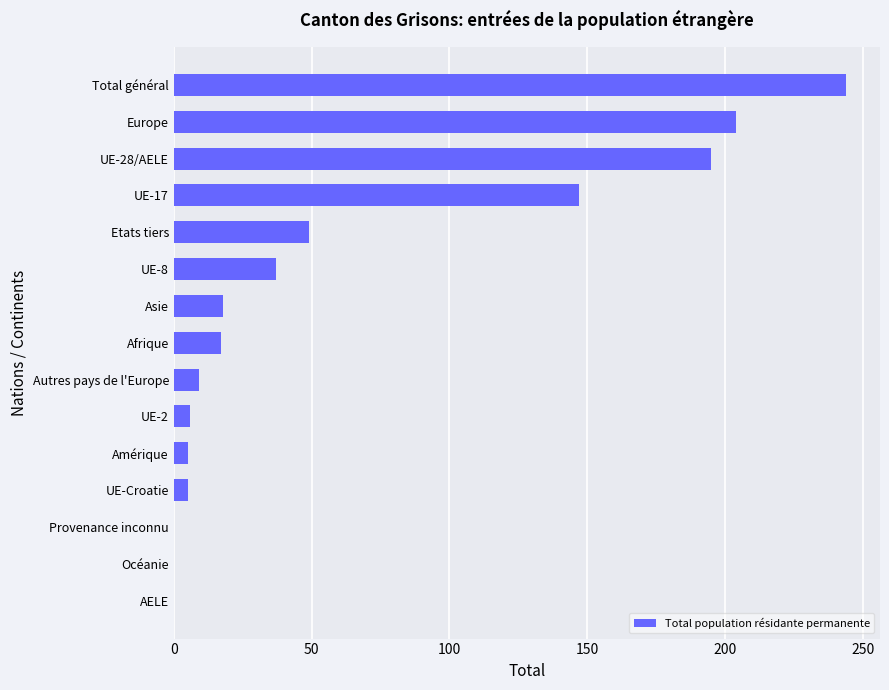

The value at UE-2 is 6. True or false?

True